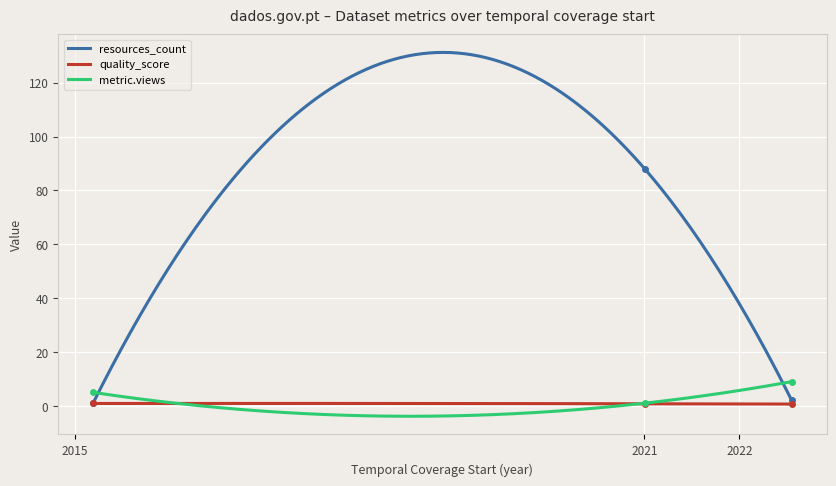

What is the maximum value for metric.views?

9.0